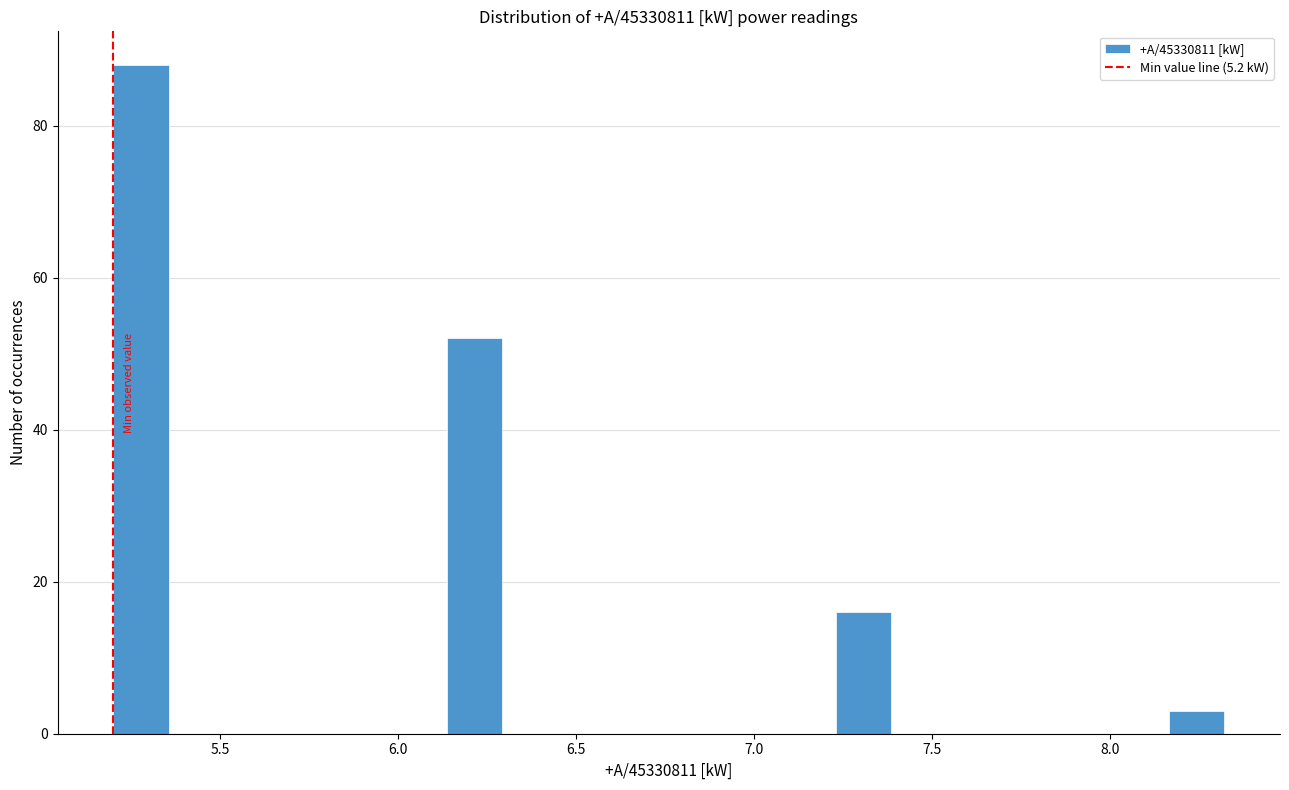

Read against the x-axis, roughly where is the centre of the tallest bar?

5.30